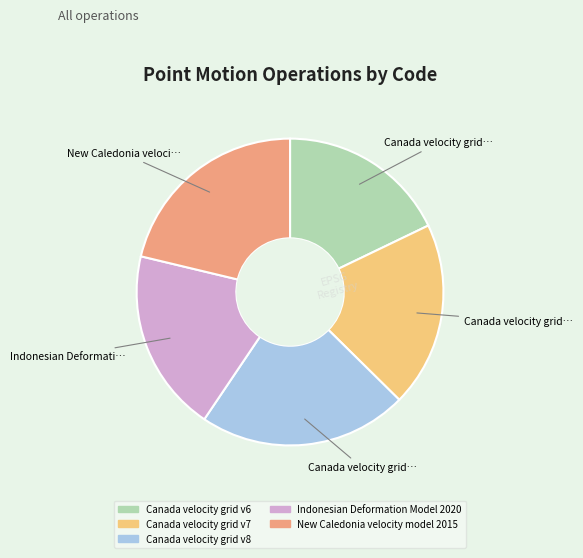

Which category has the smallest portion of the pie?

Canada velocity grid v6